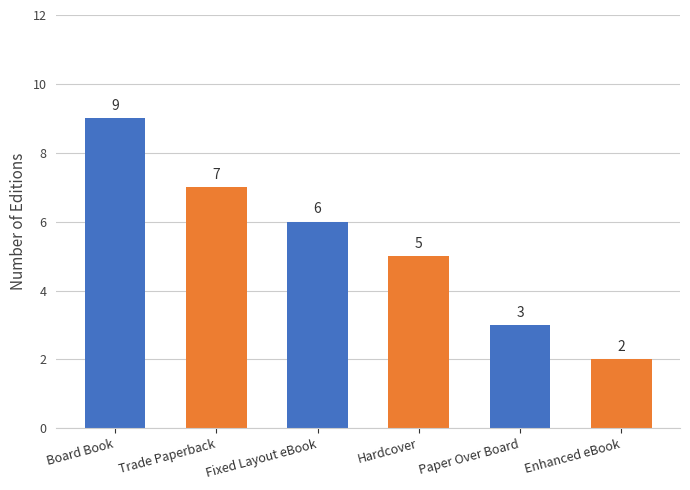

Rank the categories by value from lowest to highest.

Enhanced eBook, Paper Over Board, Hardcover, Fixed Layout eBook, Trade Paperback, Board Book